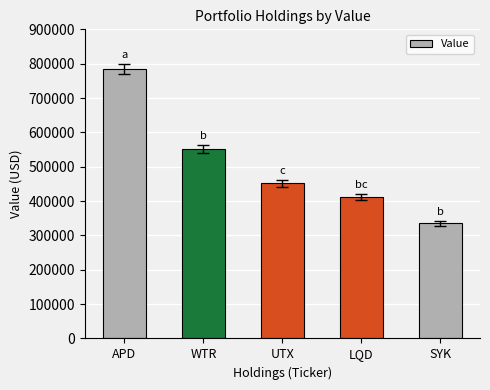

What position from the right is APD?

5